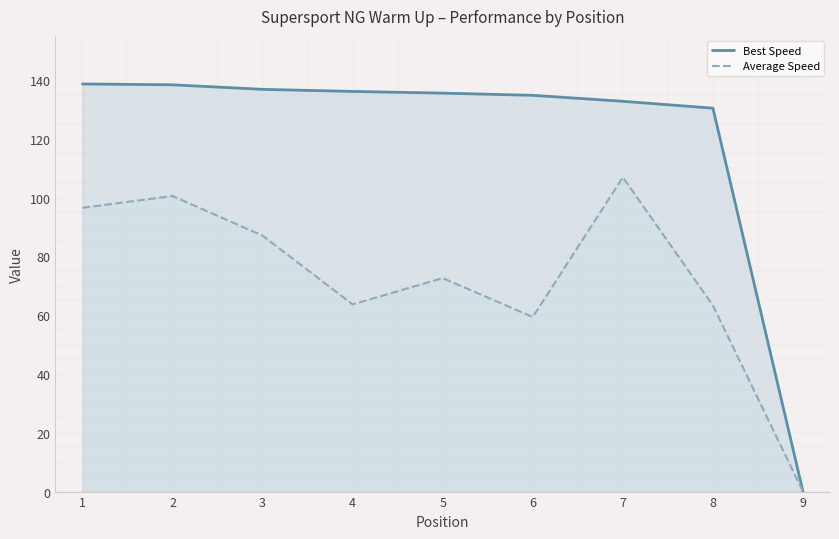

At which label does Best Speed first exceed 135?

1